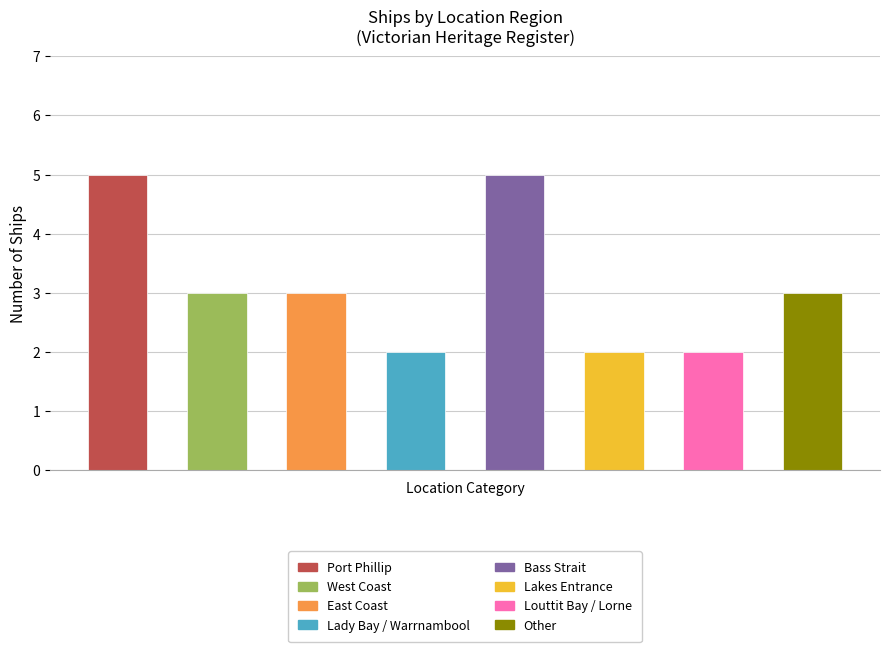

What is the average value?

3